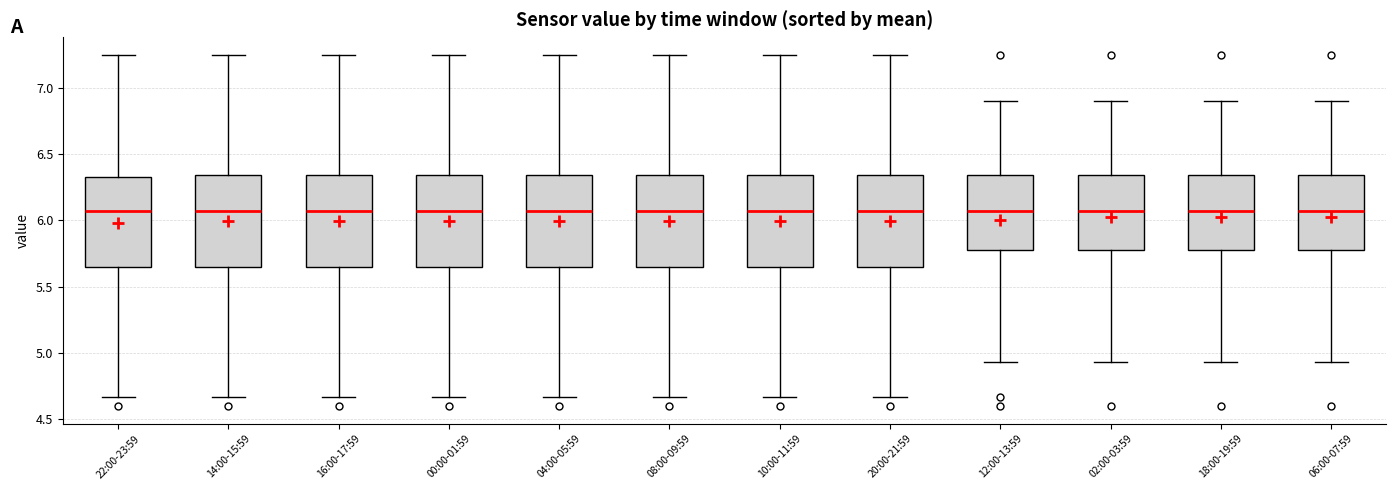

Reading left to right, transcribe this box plot: for each box, give where its median line is, the range the box spans, and where its two whiskers end, as read against the y-axis. The values are not printed on the chart, so give them approximately, as read against the axis.

22:00-23:59: median 6.05, box 5.65 to 6.35, whiskers 4.65 to 7.25
14:00-15:59: median 6.05, box 5.65 to 6.35, whiskers 4.65 to 7.25
16:00-17:59: median 6.05, box 5.65 to 6.35, whiskers 4.65 to 7.25
00:00-01:59: median 6.05, box 5.65 to 6.35, whiskers 4.65 to 7.25
04:00-05:59: median 6.05, box 5.65 to 6.35, whiskers 4.65 to 7.25
08:00-09:59: median 6.05, box 5.65 to 6.35, whiskers 4.65 to 7.25
10:00-11:59: median 6.05, box 5.65 to 6.35, whiskers 4.65 to 7.25
20:00-21:59: median 6.05, box 5.65 to 6.35, whiskers 4.65 to 7.25
12:00-13:59: median 6.05, box 5.80 to 6.35, whiskers 4.95 to 6.90
02:00-03:59: median 6.05, box 5.80 to 6.35, whiskers 4.95 to 6.90
18:00-19:59: median 6.05, box 5.80 to 6.35, whiskers 4.95 to 6.90
06:00-07:59: median 6.05, box 5.80 to 6.35, whiskers 4.95 to 6.90